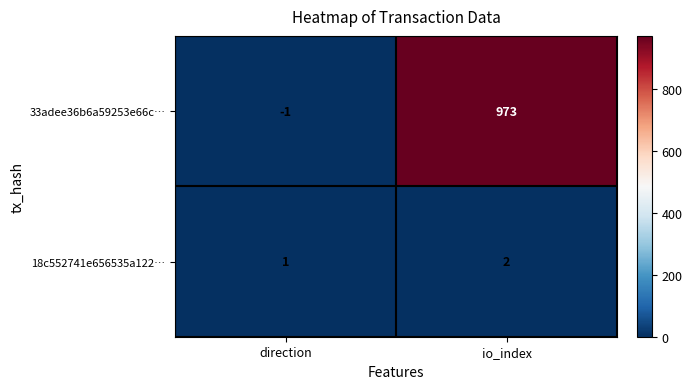

At which category does the chart reach its minimum across all series?

direction